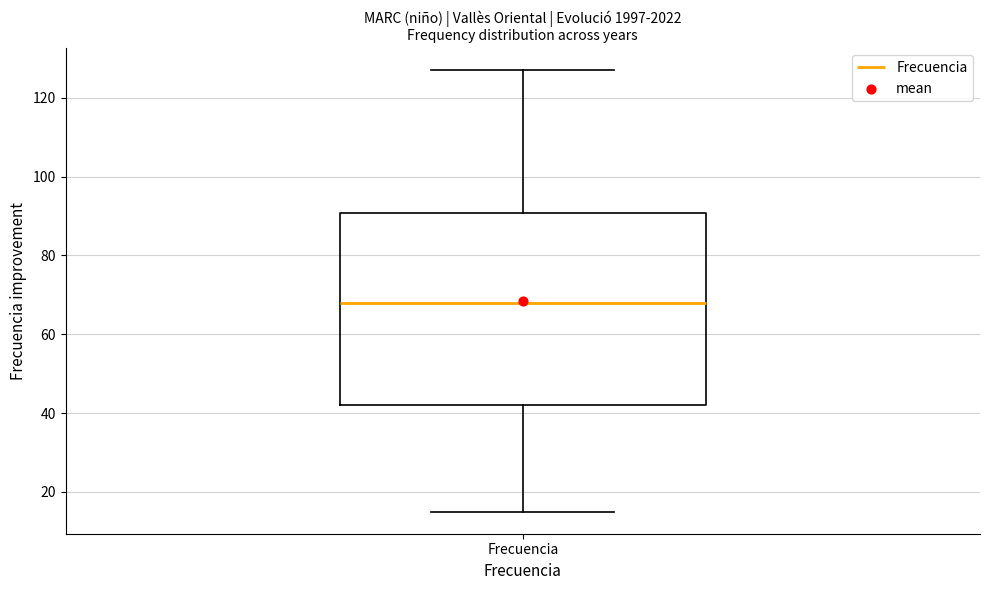

Transcribe this box plot: give where the median line is, the range the box spans, and where the two whiskers end, as read against the y-axis. The values are not printed on the chart, so give them approximately, as read against the axis.

median 68, box 42 to 90, whiskers 16 to 128